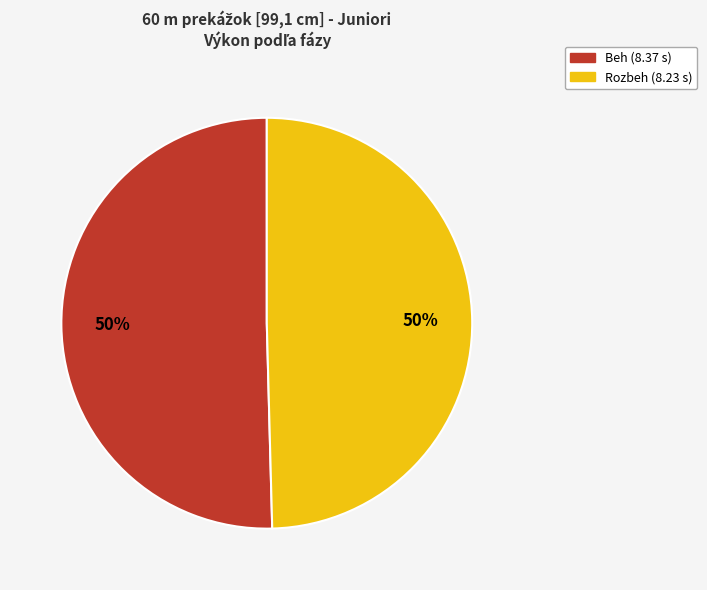

What is the ratio of the value at Rozbeh to the value at Beh?

1.0